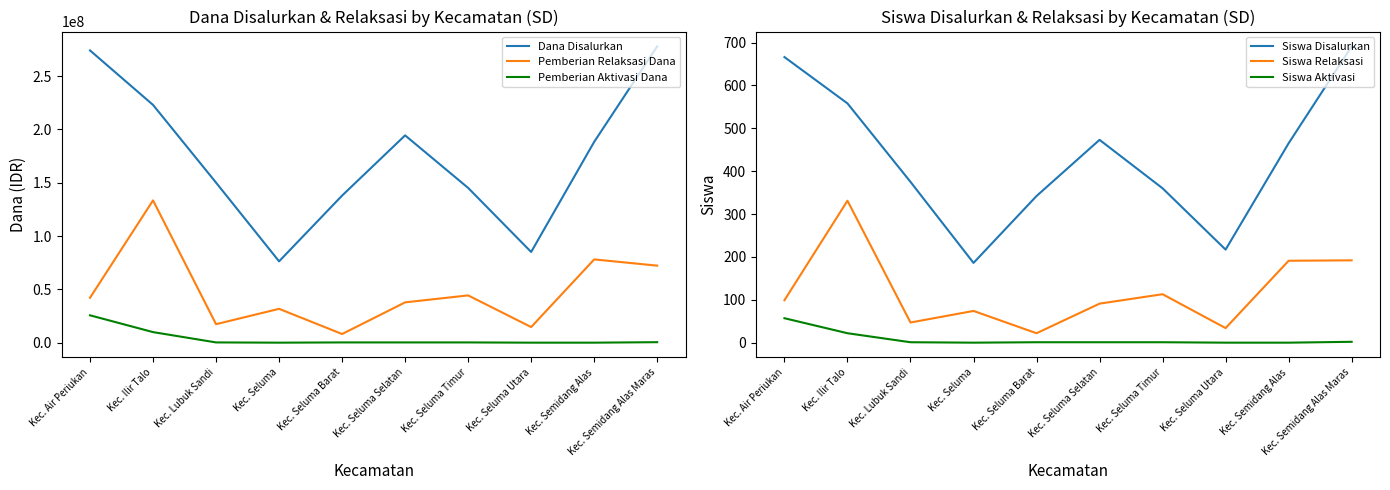

What is the difference between the highest and lowest values at Kec. Seluma Utara?

85050000